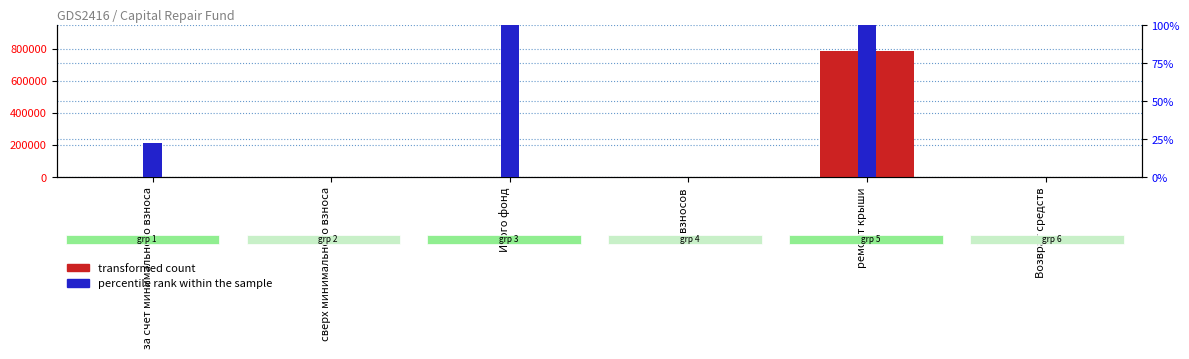

What is the label of the 6th bar from the left?

Возврат средств